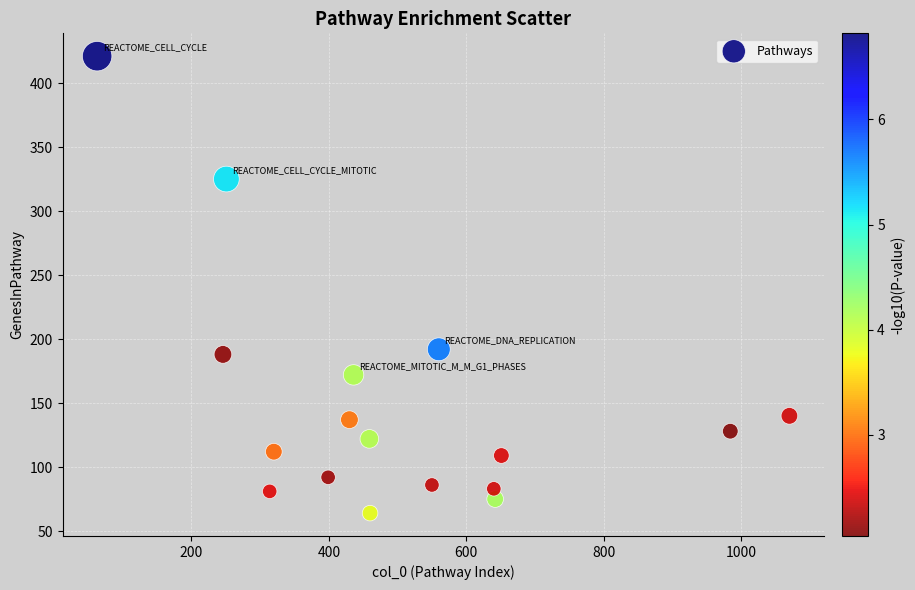

What Y value in the scatter plot is closest to 242?

192